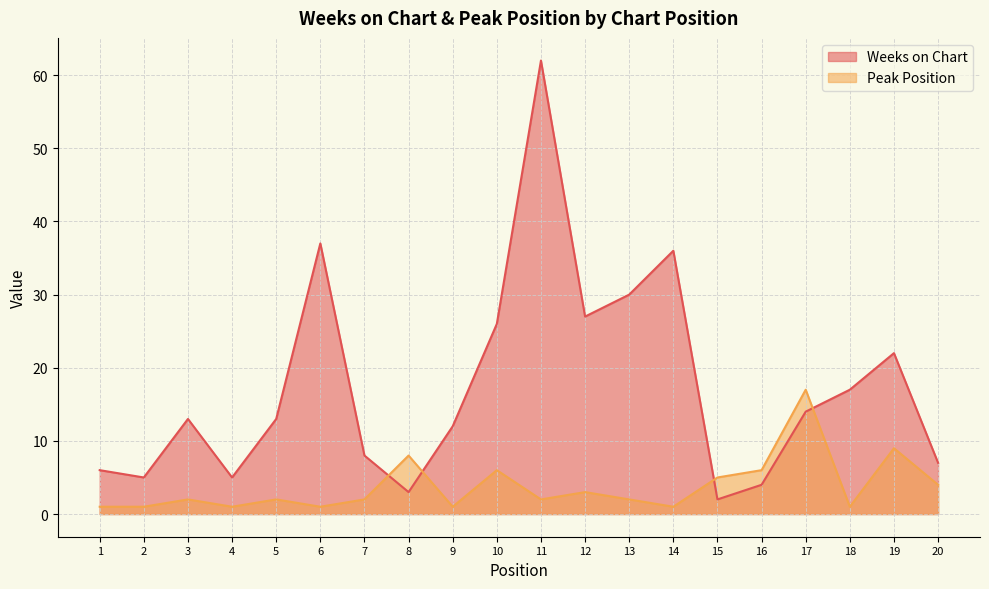

Rank the categories by Weeks on Chart value from lowest to highest.

15, 8, 16, 2, 4, 1, 20, 7, 9, 3, 5, 17, 18, 19, 10, 12, 13, 14, 6, 11